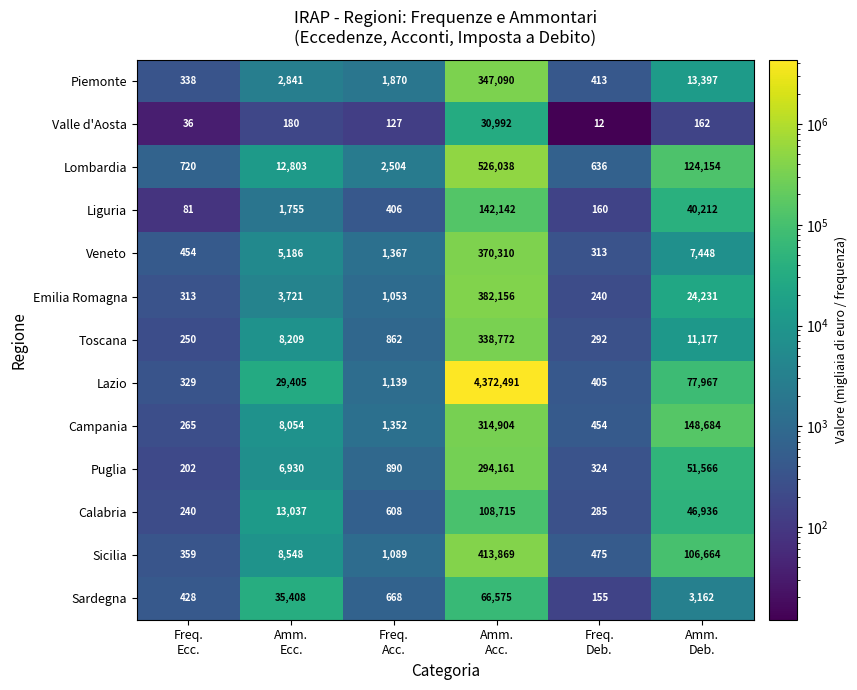

Rank the series by their maximum value, from highest to lowest.

Lazio, Lombardia, Sicilia, Emilia Romagna, Veneto, Piemonte, Toscana, Campania, Puglia, Liguria, Calabria, Sardegna, Valle d'Aosta